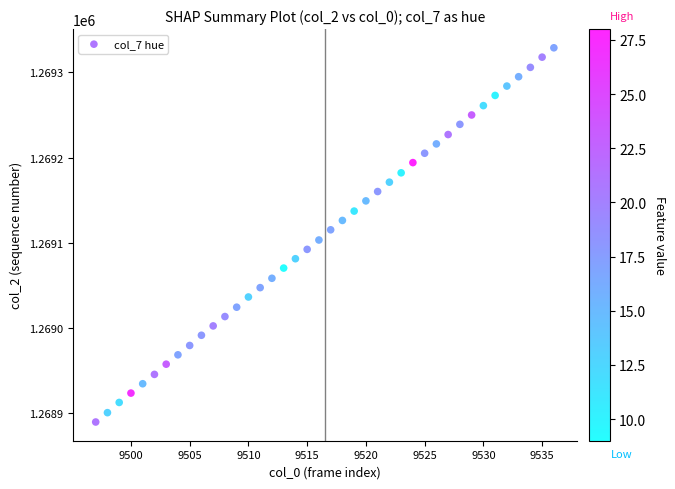

What is the range of X values (max minus min)?

39